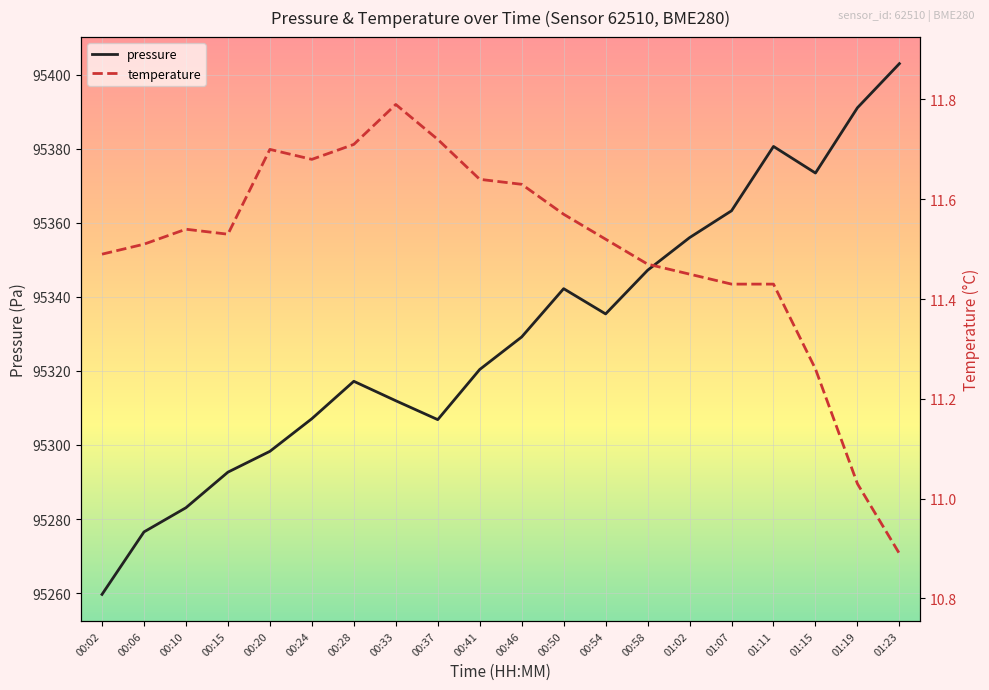

True or false: temperature and pressure cross at least once.

False